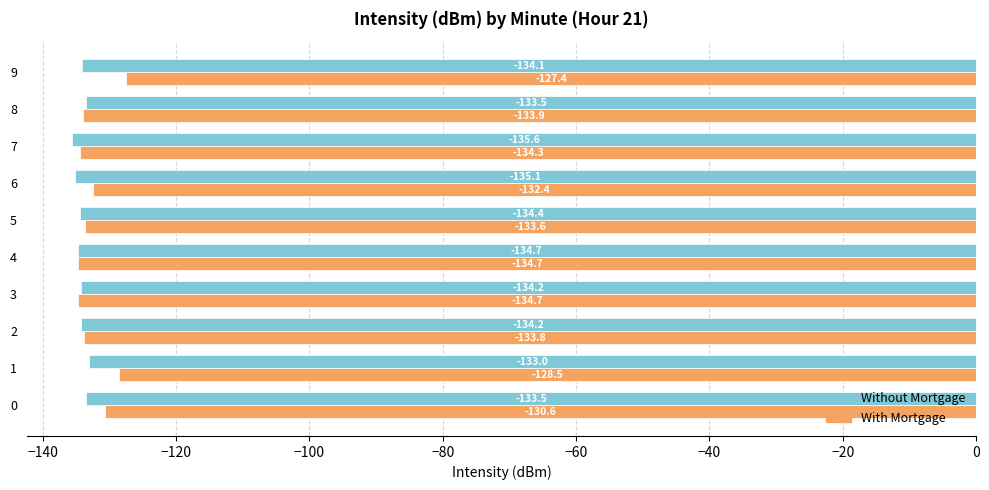

What value does the With Mortgage series have at 3?

-134.7